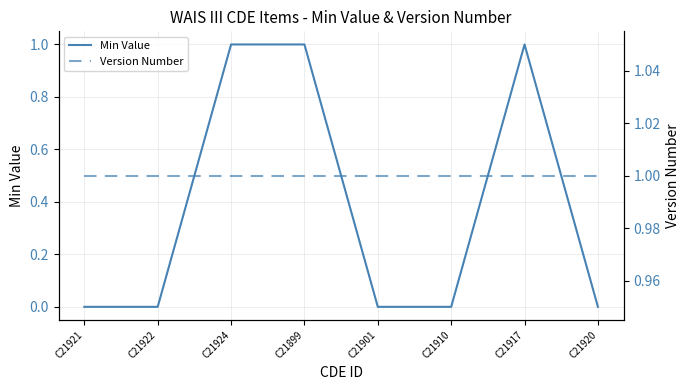

Is this an area chart (filled region under the line)?

No